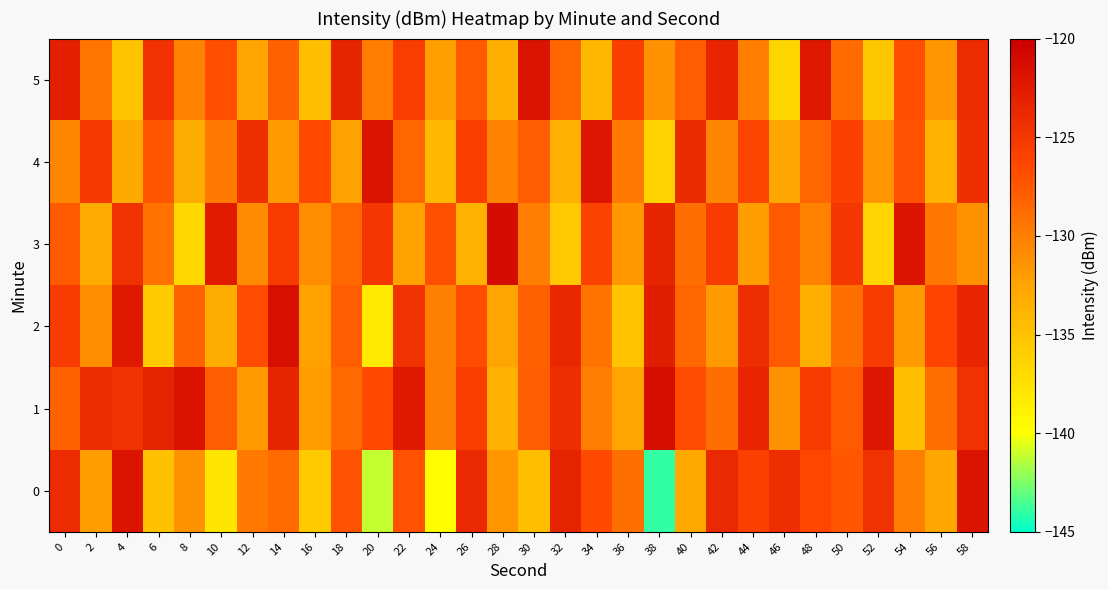

Which series changed the most between 28 and 48?

5